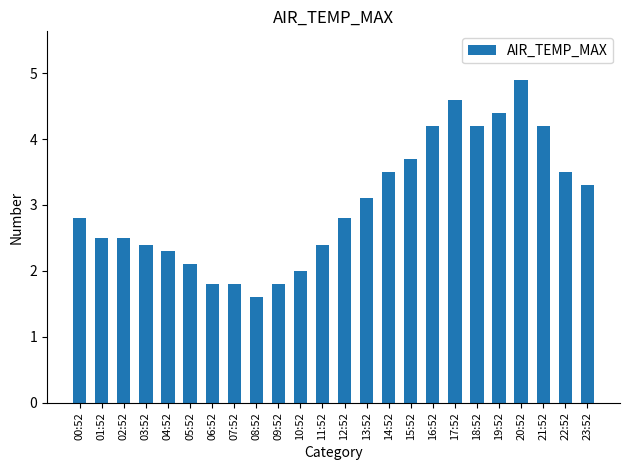

Is it true that the value at 17:52 is 6.1?

False